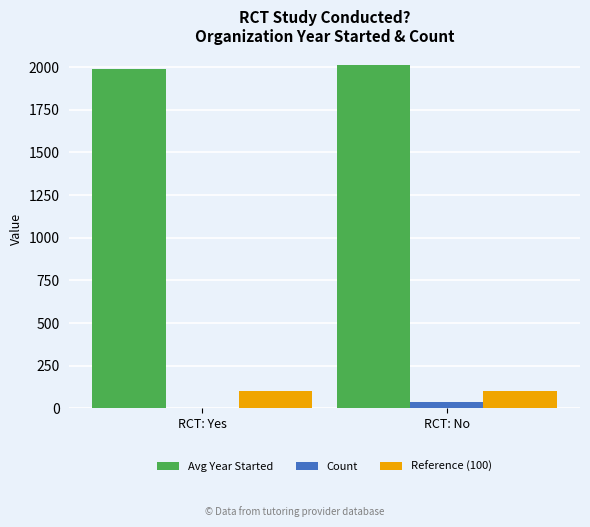

The Avg Year Started series shows 3478.6 at RCT: Yes. True or false?

False